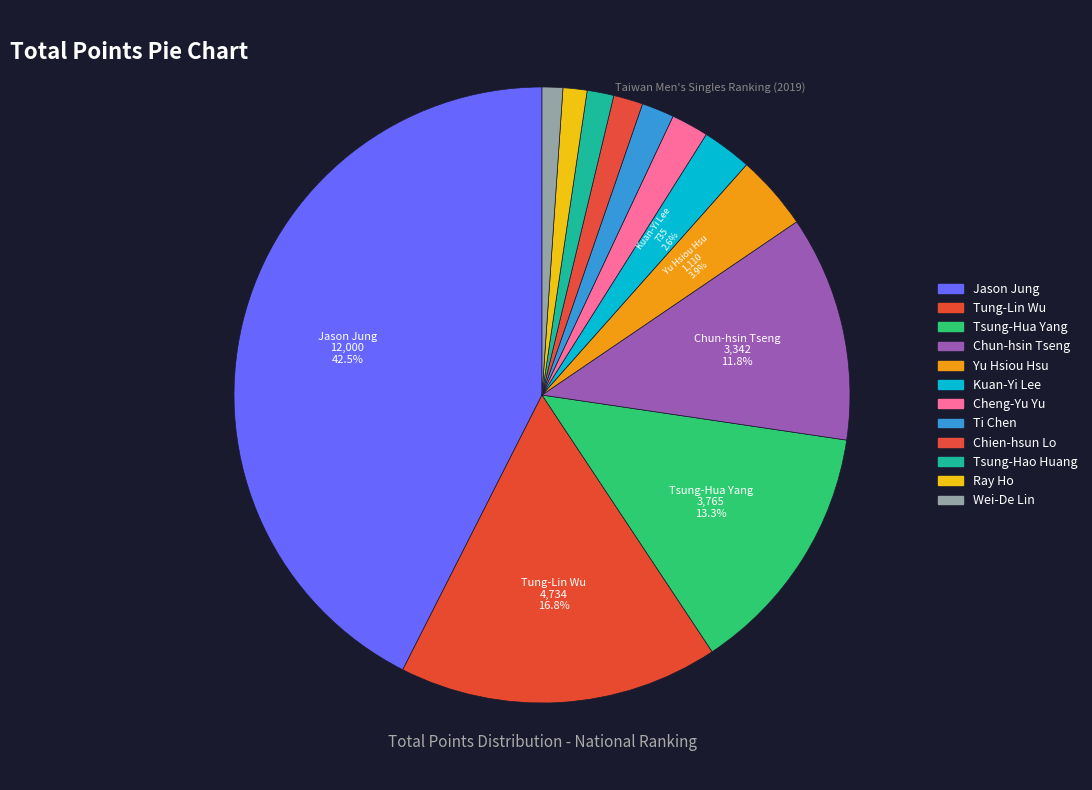

To the nearest percent, what portion does Wei-De Lin represent?

1%